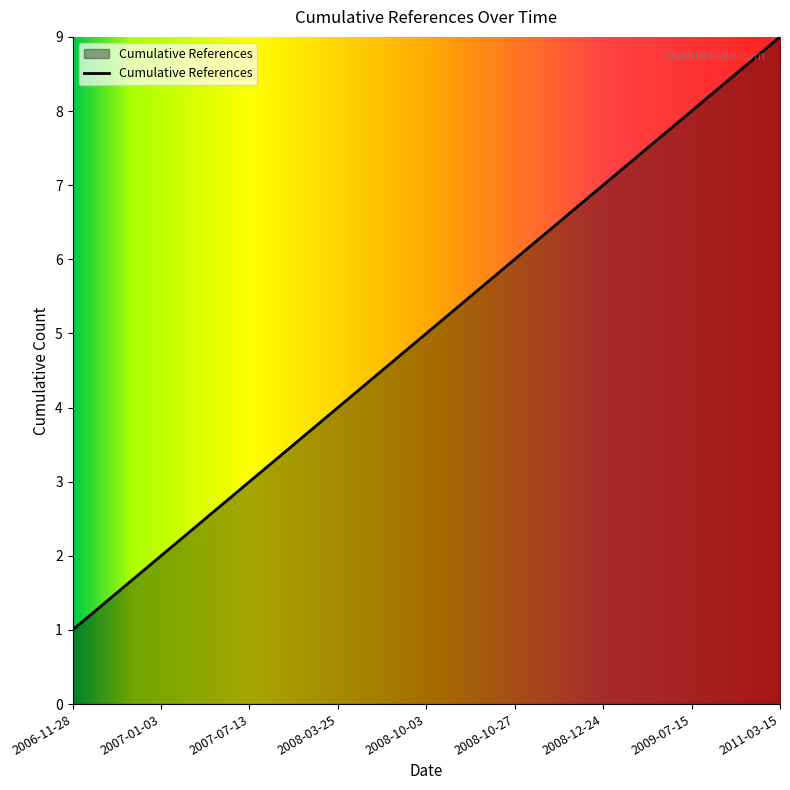

How many lines are shown in the chart?

1